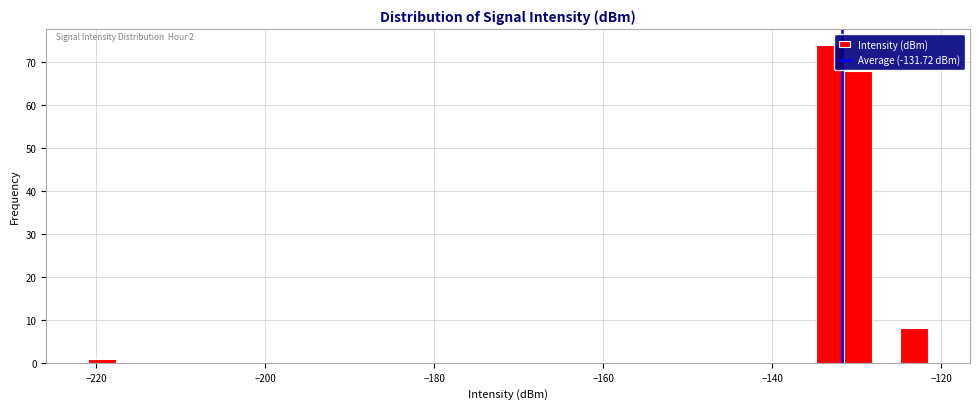

Read against the x-axis, roughly where is the centre of the tallest bar?

-134